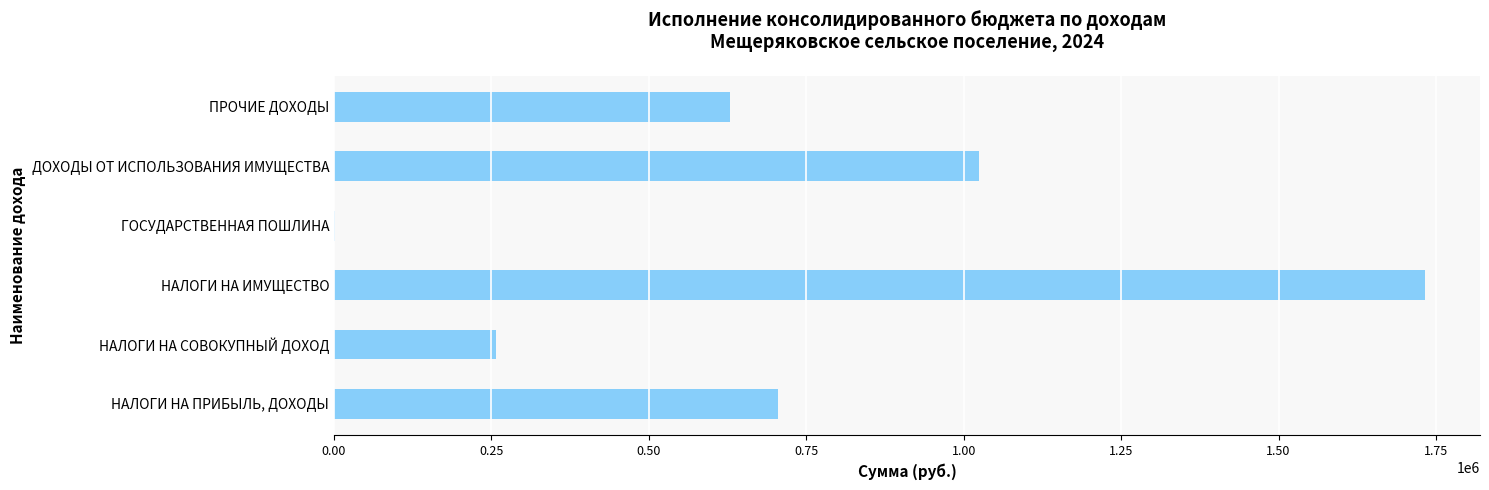

True or false: the data shows 427926.8 at ПРОЧИЕ ДОХОДЫ.

False